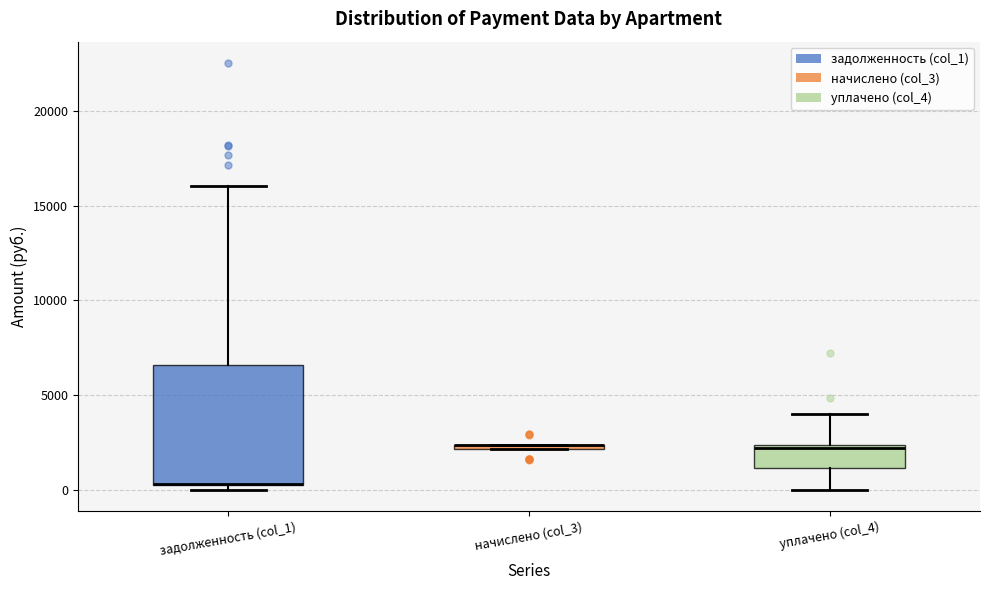

Comparing the boxes themselves (not the whiskers), which one is the tallest?

задолженность (col_1)